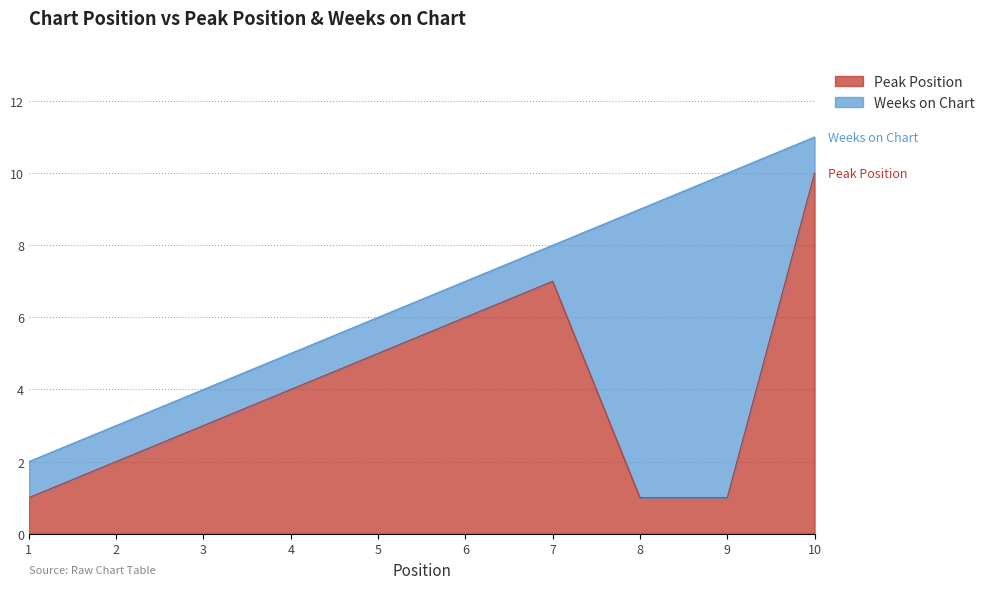

What is the approximate value at 10?

10